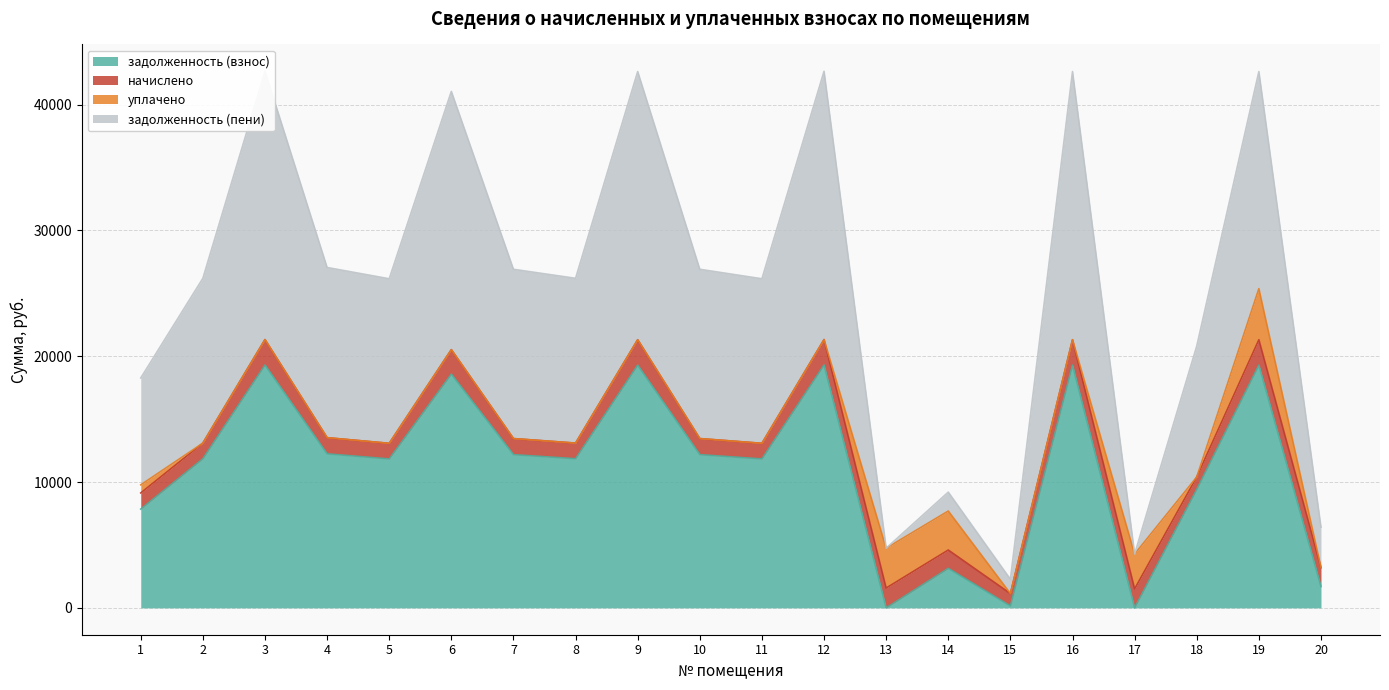

What is the maximum value for задолженность (взнос)?

19305.2